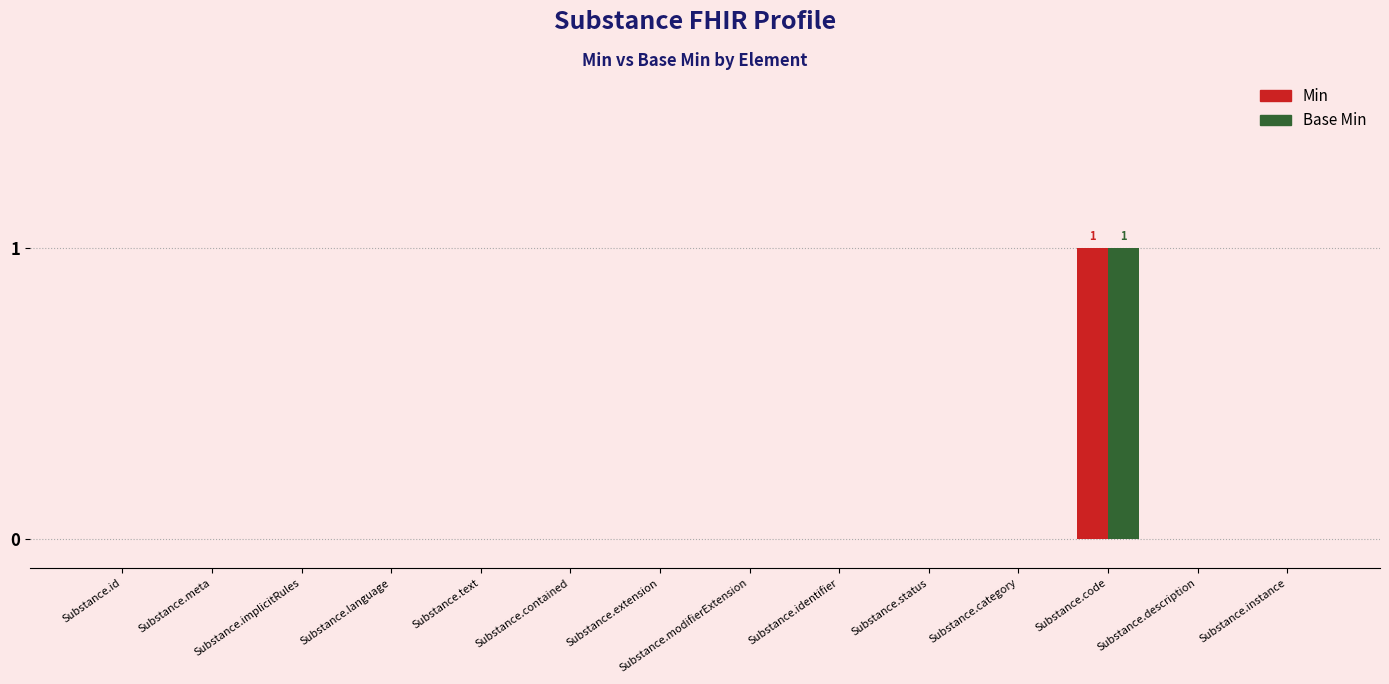

At which category is the sum across all series the highest?

Substance.code